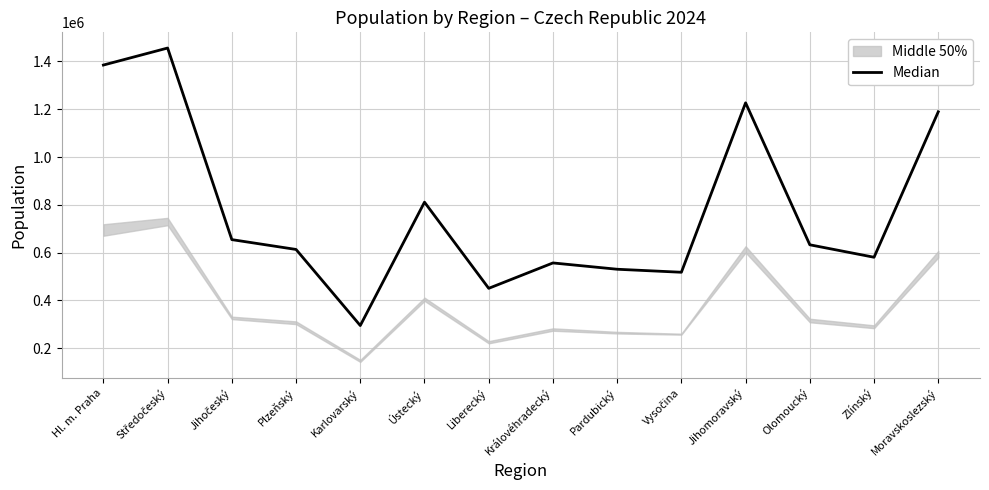

What is the average value?

778611